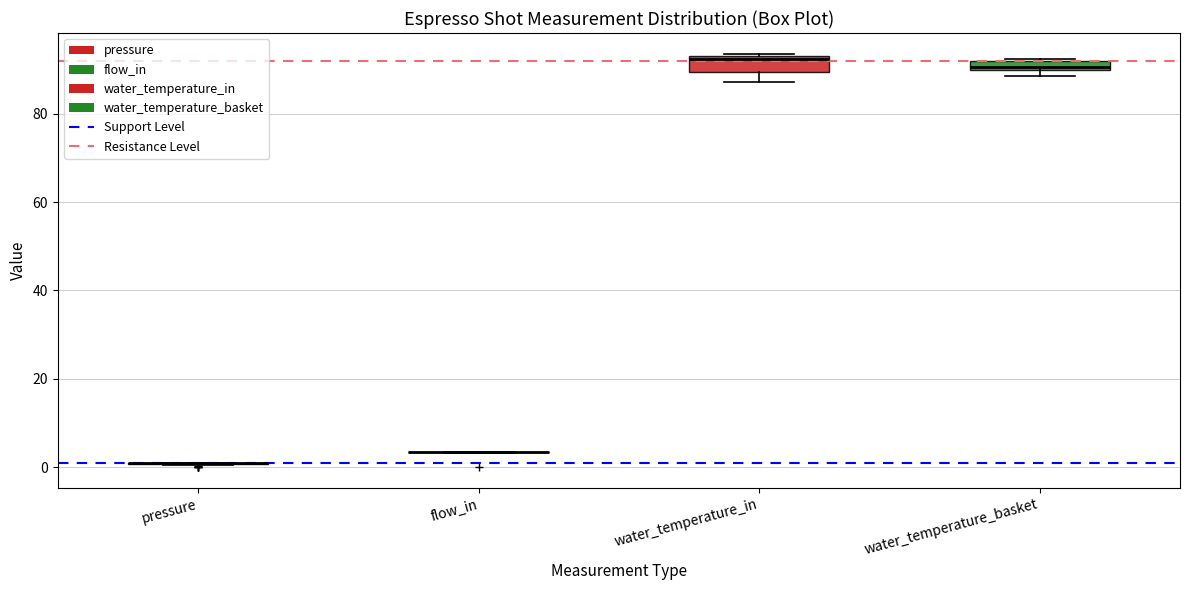

Where is the upper edge of the box for water_temperature_basket on the y-axis? The values are not printed on the chart, so give them approximately, as read against the axis.

92